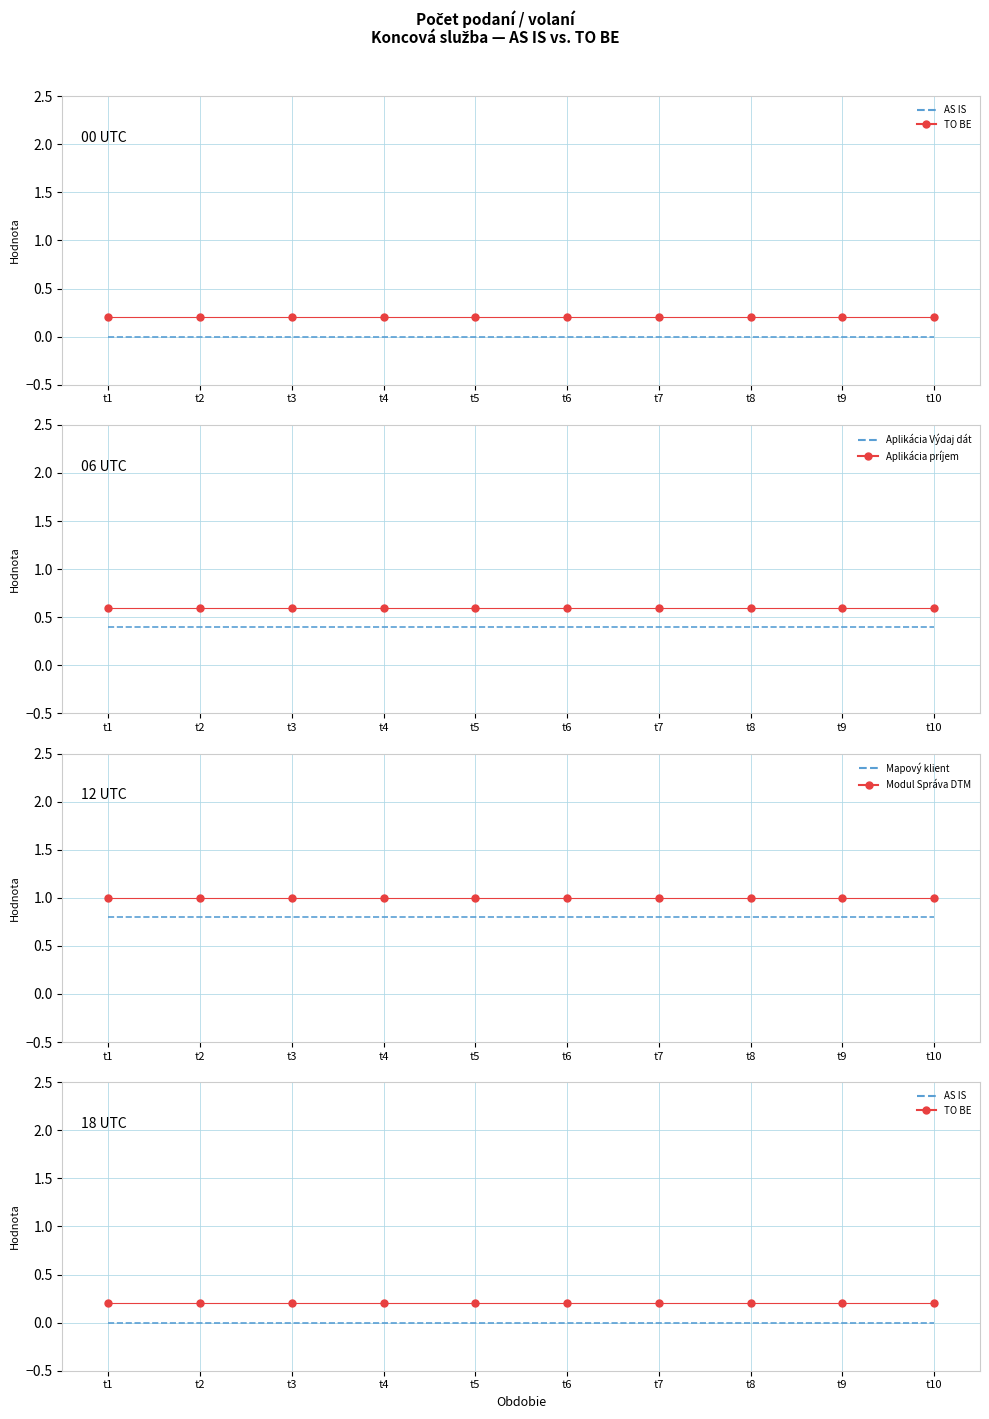

Count the number of categories in the chart.

10